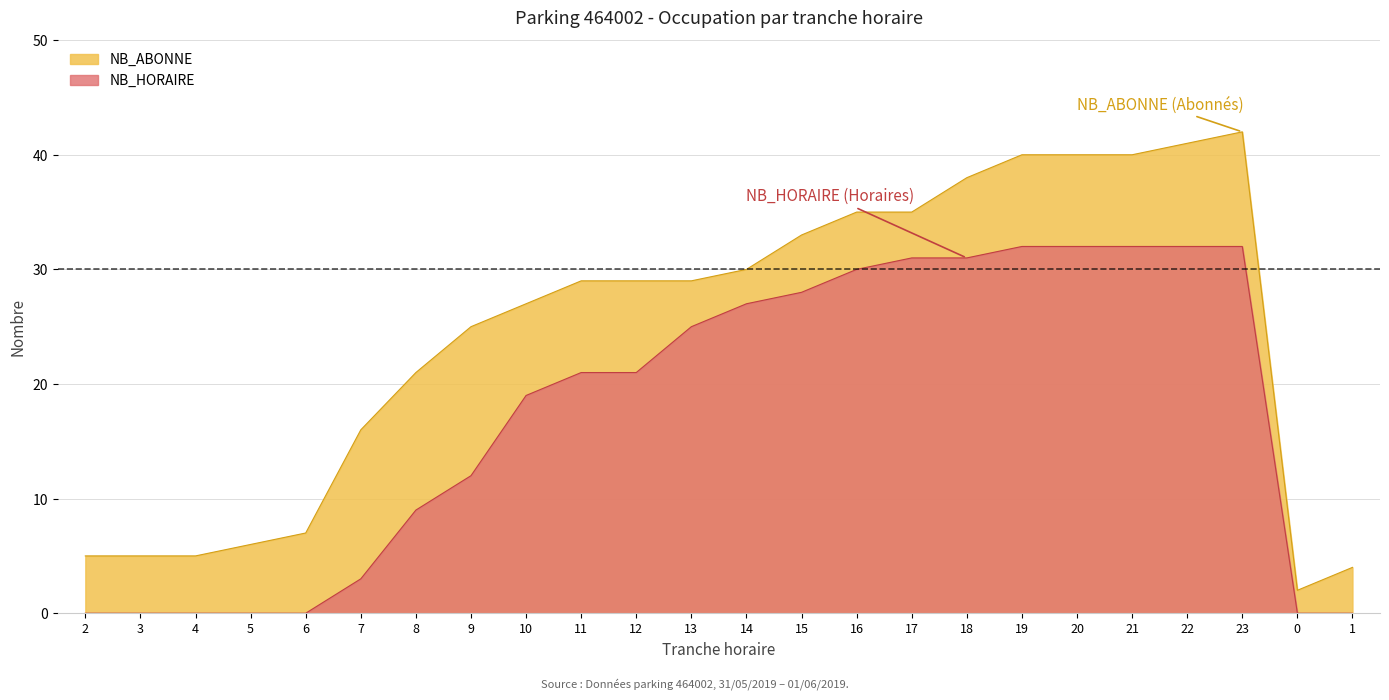

Rank the series at 16 from highest to lowest value.

NB_ABONNE, NB_HORAIRE